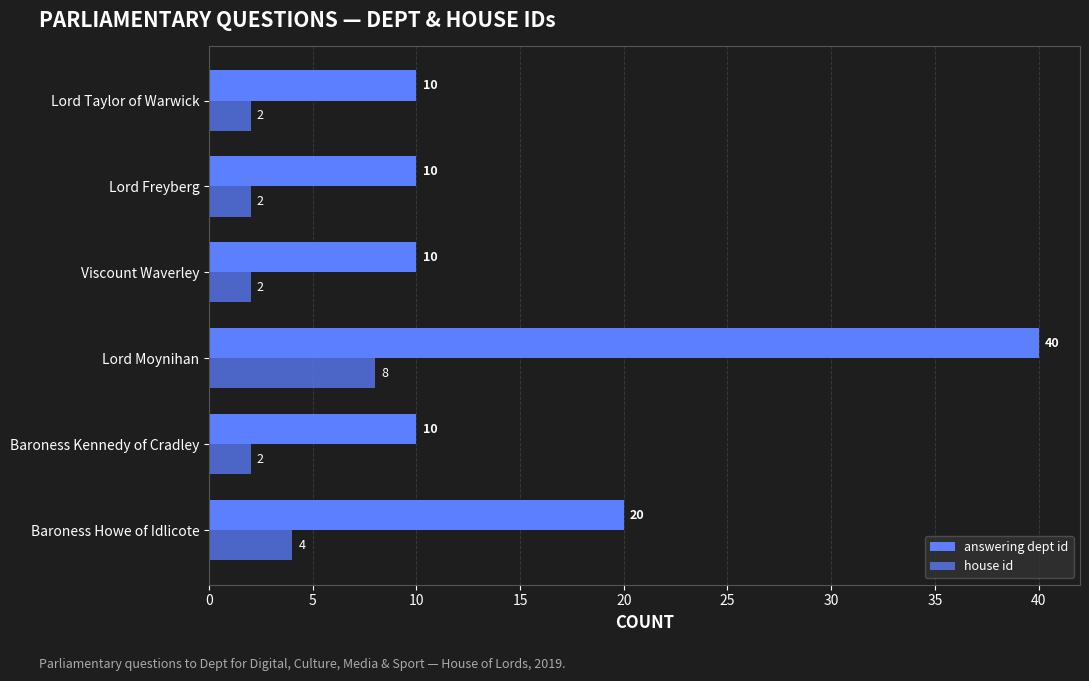

Which series has the largest range (max minus min)?

answering dept id